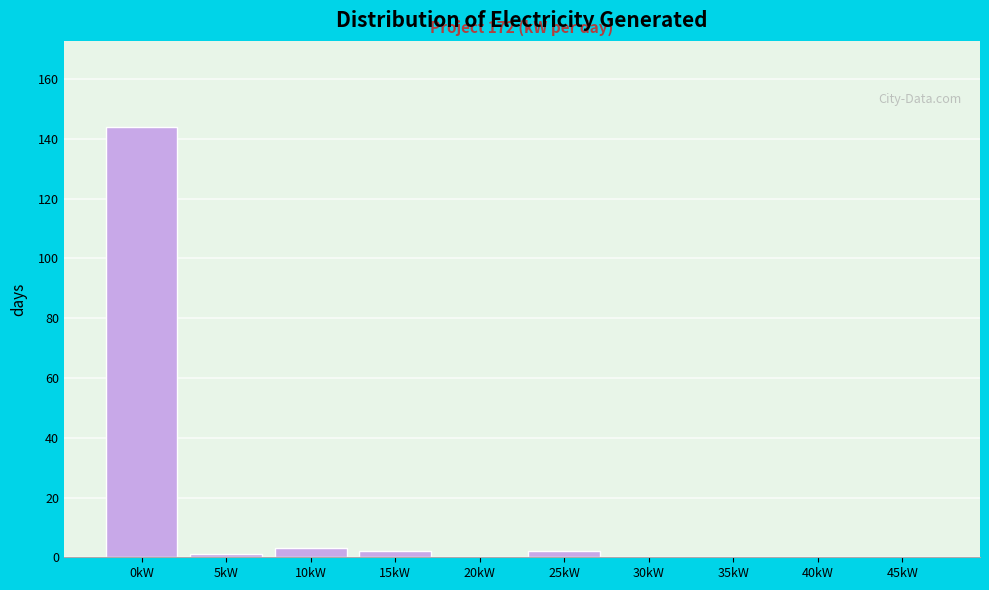

Reading left to right, transcribe all the data shown in this chart.

0kW=144	5kW=1	10kW=3	15kW=2	20kW=0	25kW=2	30kW=0	35kW=0	40kW=0	45kW=0